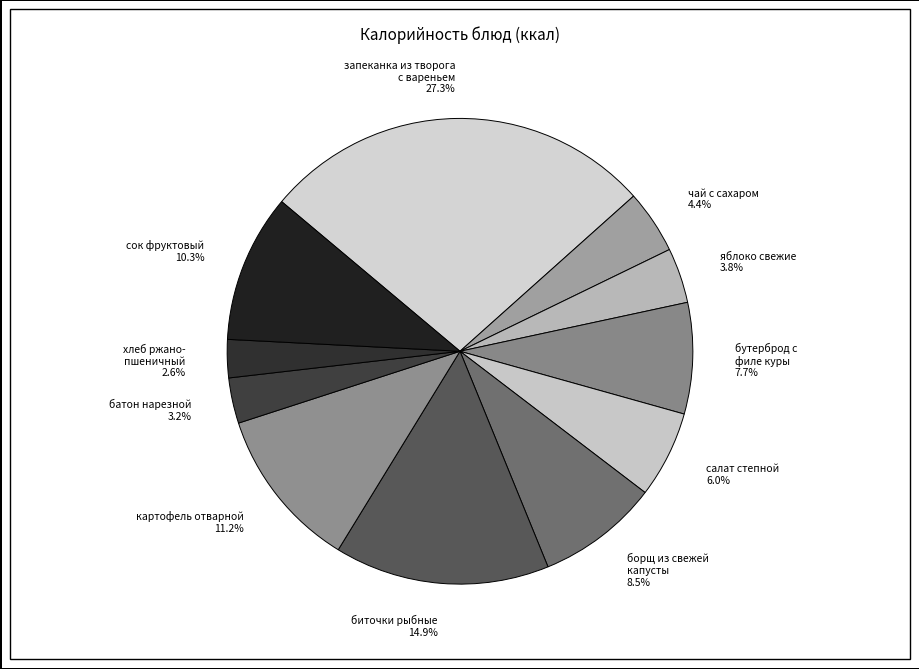

Which slice is the largest?

запеканка из творога с вареньем 27.3%